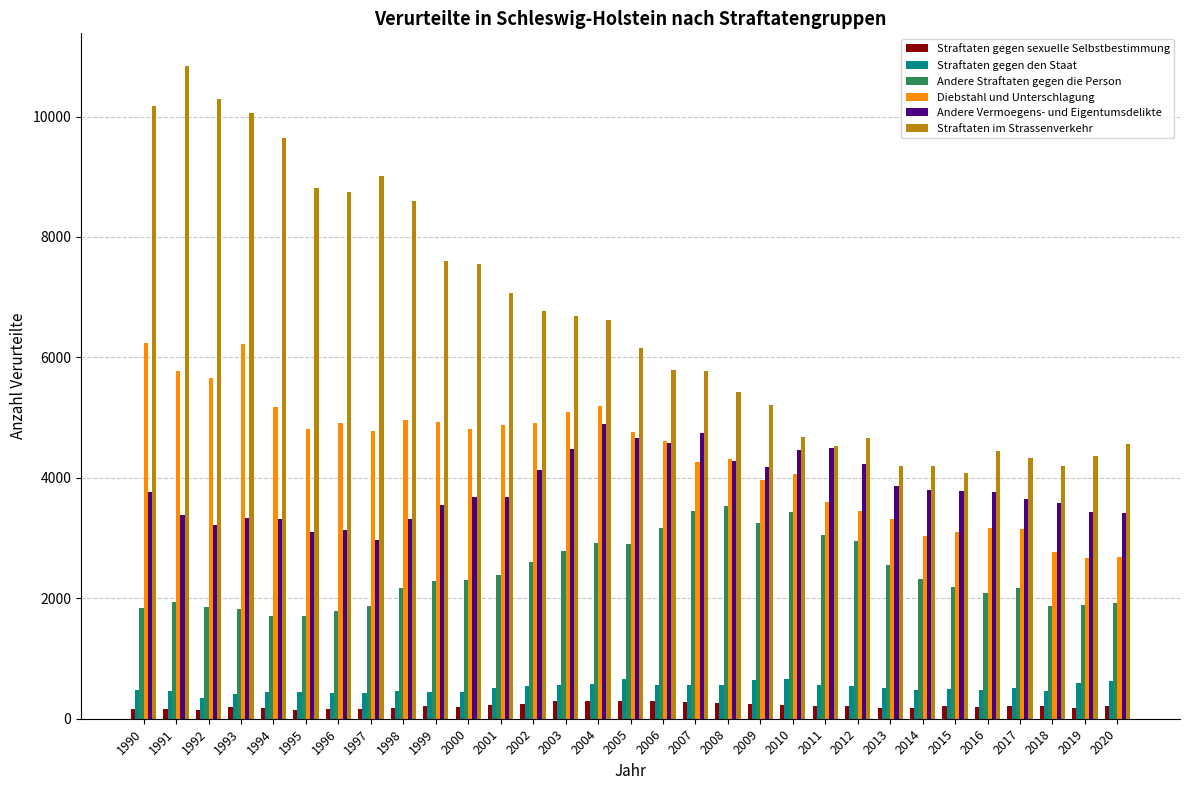

Which series has the widest spread of values?

Straftaten im Strassenverkehr